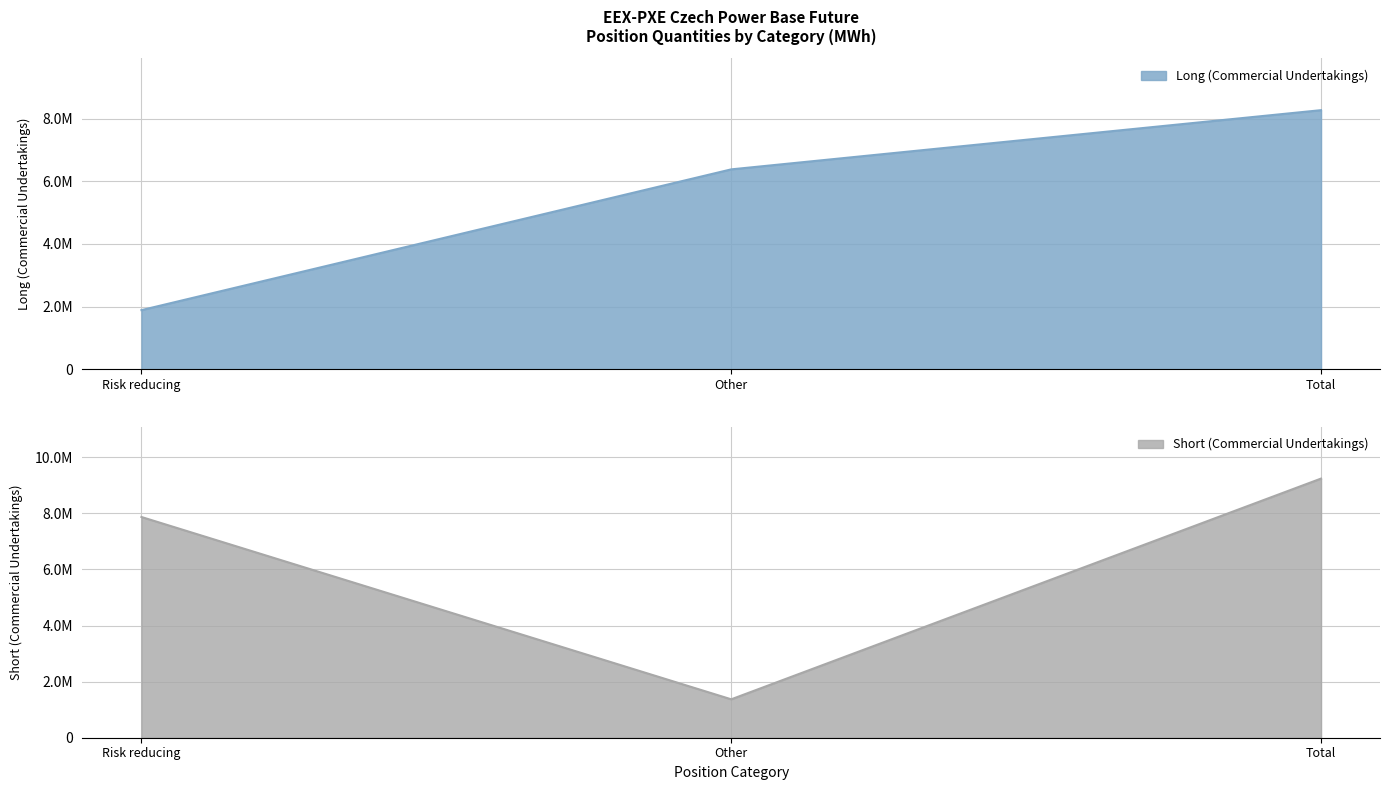

Does the chart have visible grid lines?

Yes